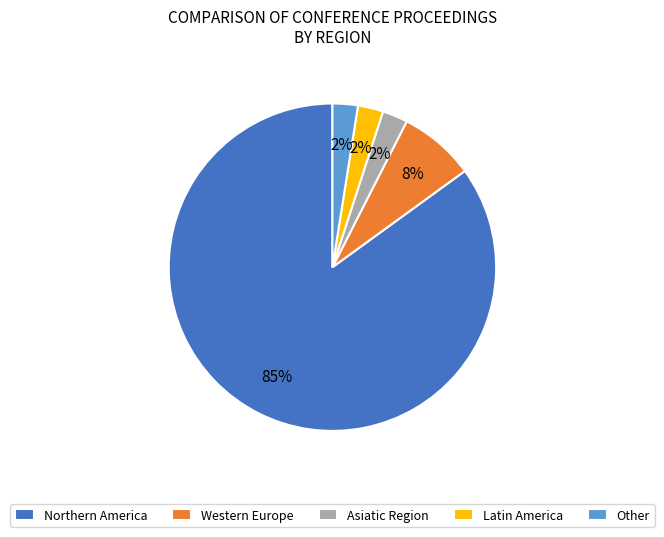

What is the largest slice in the pie chart?

Northern America